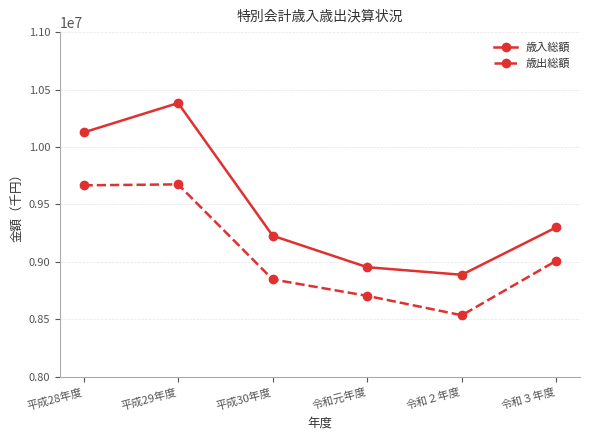

What is the spread (max minus min) of values at 平成28年度?

460073